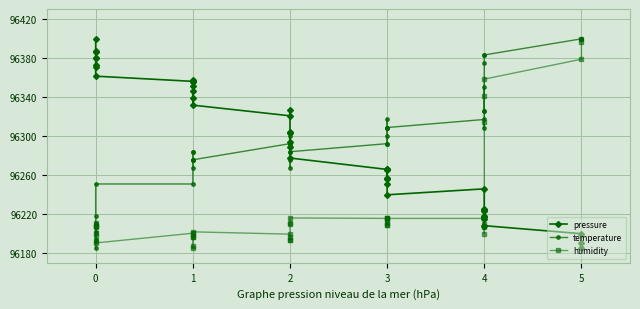

Which series changed the most between 1 and 2?

pressure